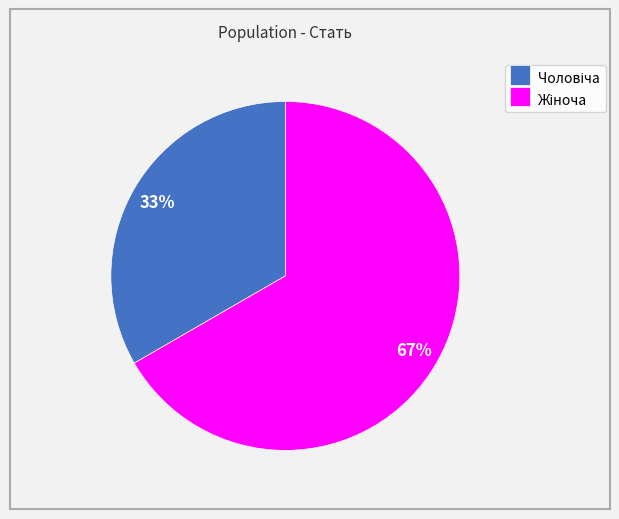

To the nearest percent, what is the average slice percentage?

50%